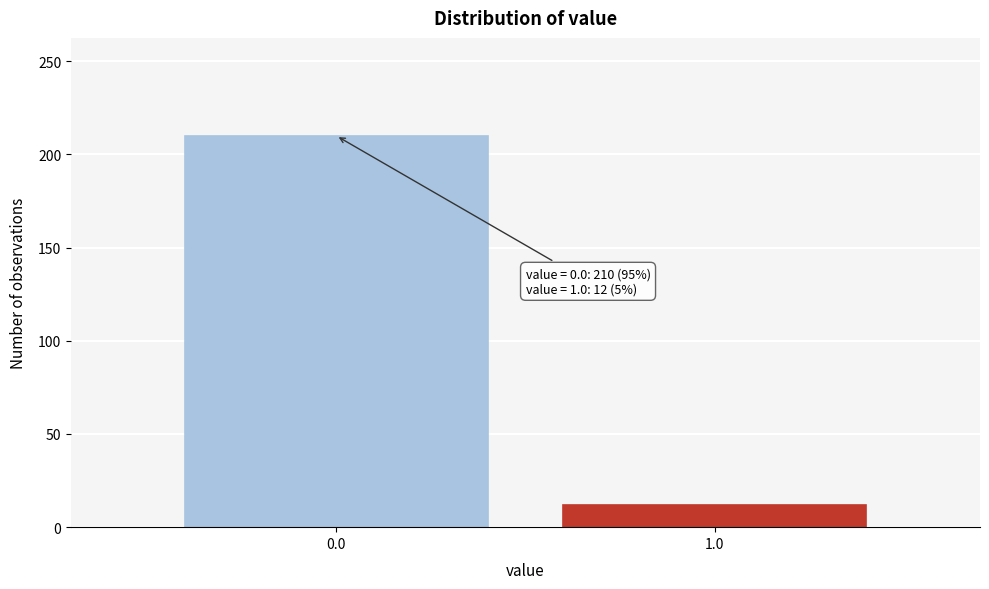

Reading right to left, what are all the values shown in this chart?

12	210